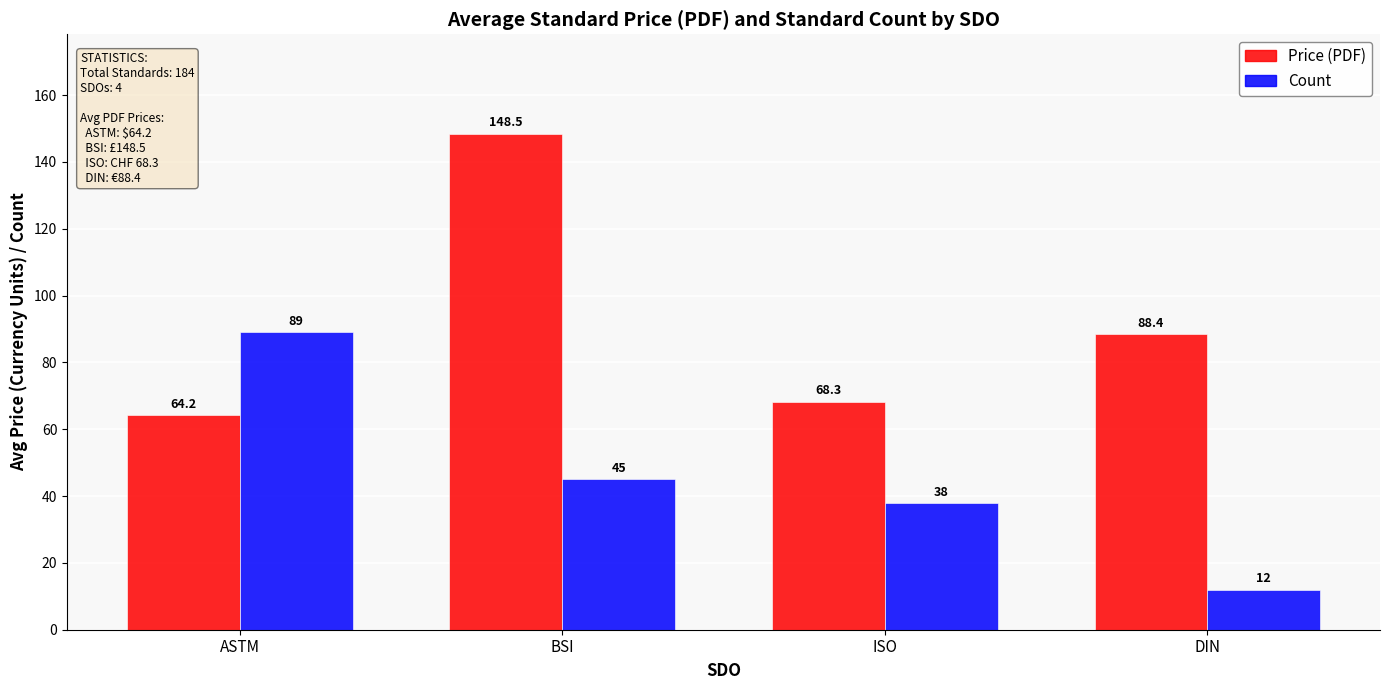

Which series has the widest spread of values?

Price (PDF)